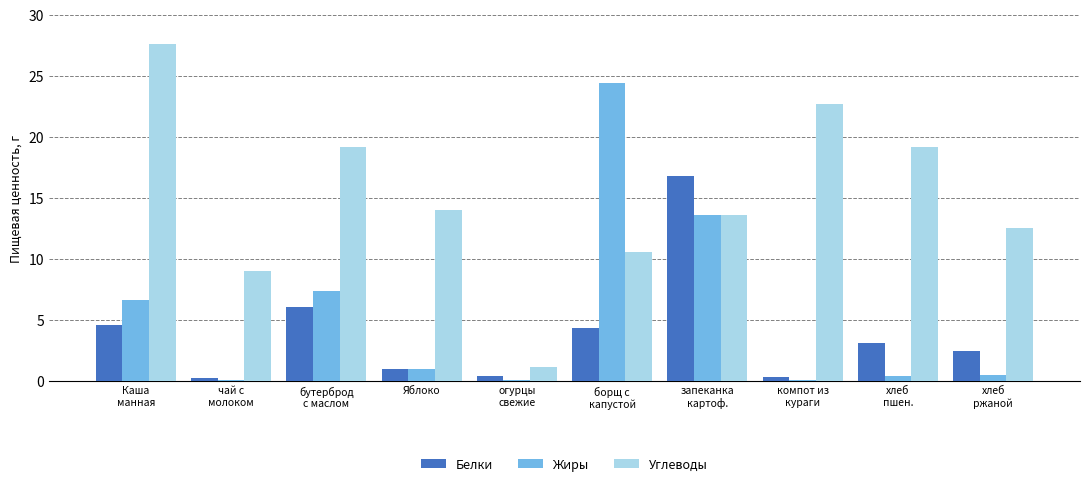

What is the sum of all Жиры values?

54.2